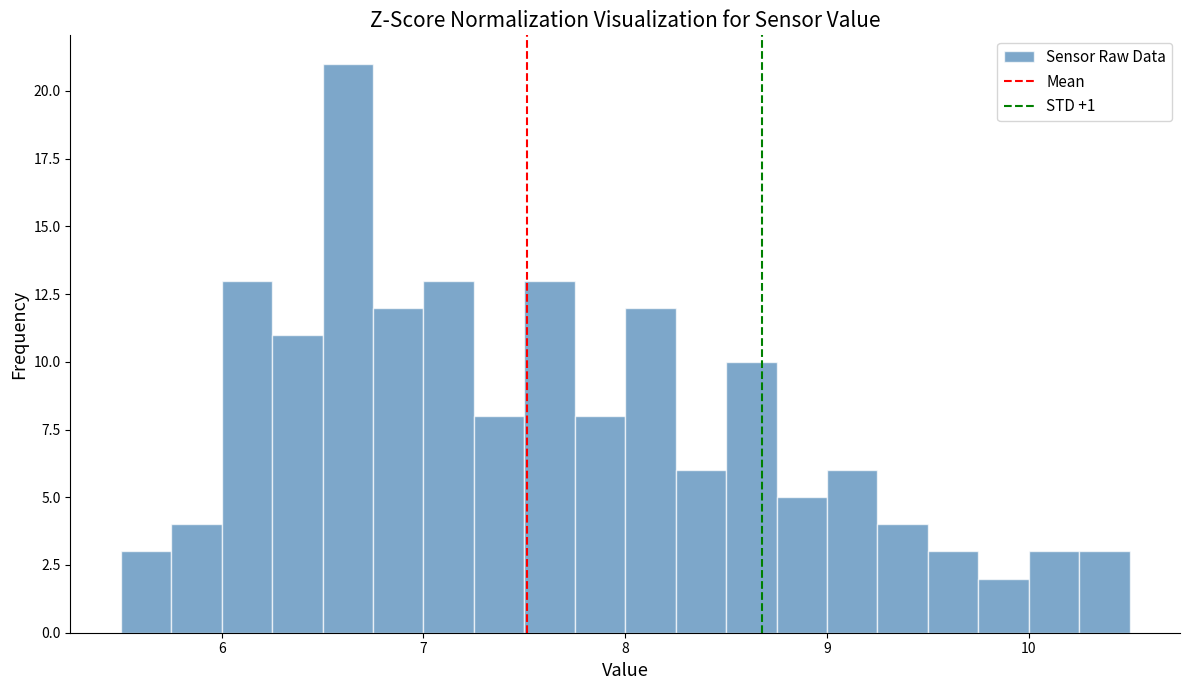

Around what value on the x-axis is the tallest bar? Give the approximate position of its centre, as read against the axis.

6.6